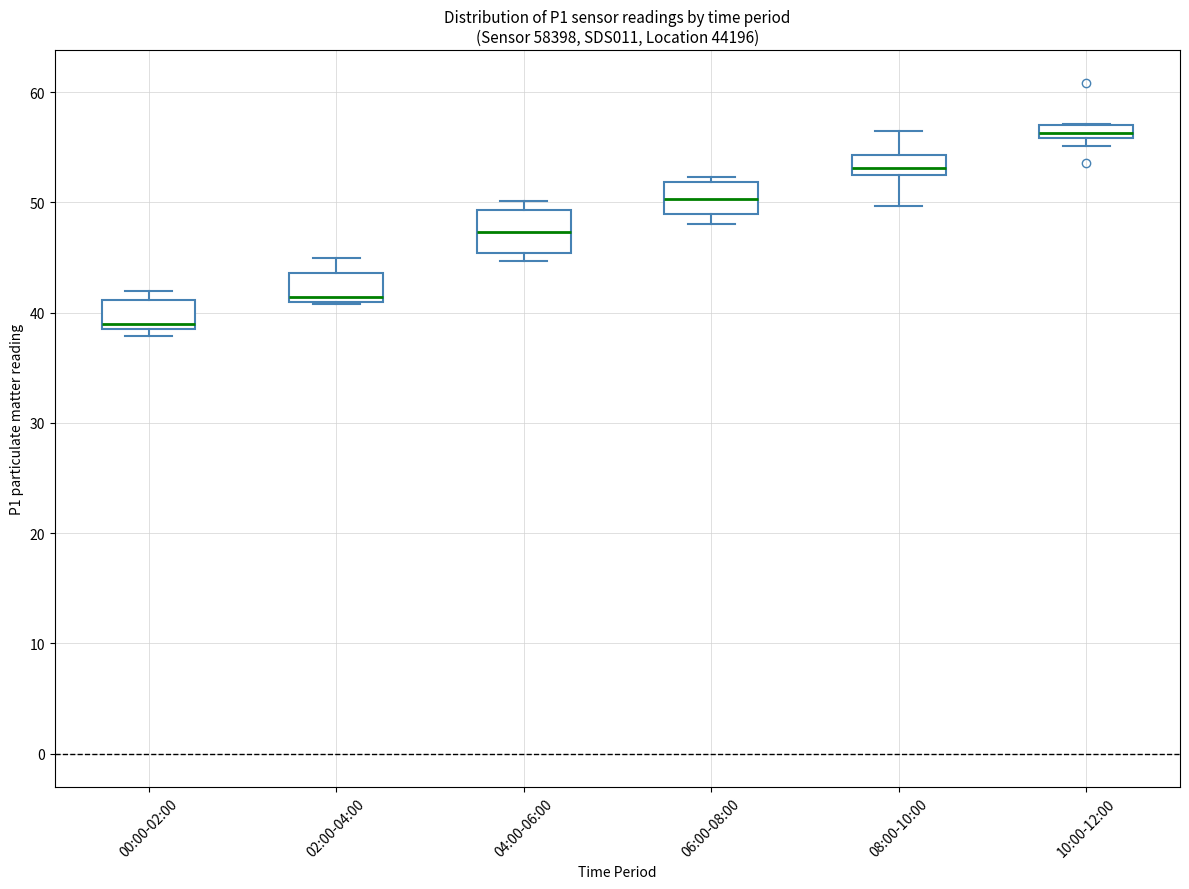

Where is the upper edge of the box for 02:00-04:00 on the y-axis? The values are not printed on the chart, so give them approximately, as read against the axis.

44